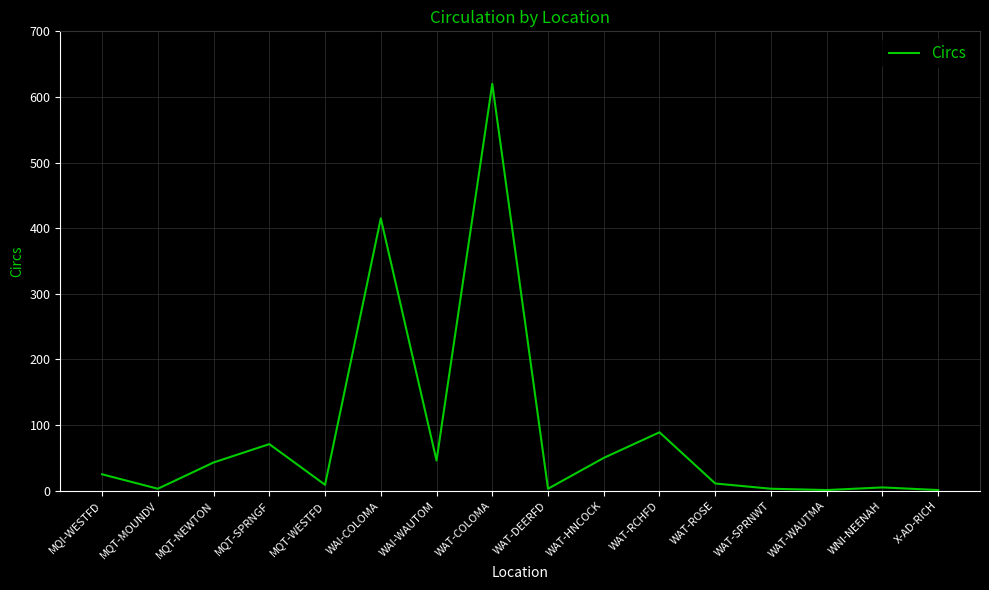

What is the greatest value displayed?

620